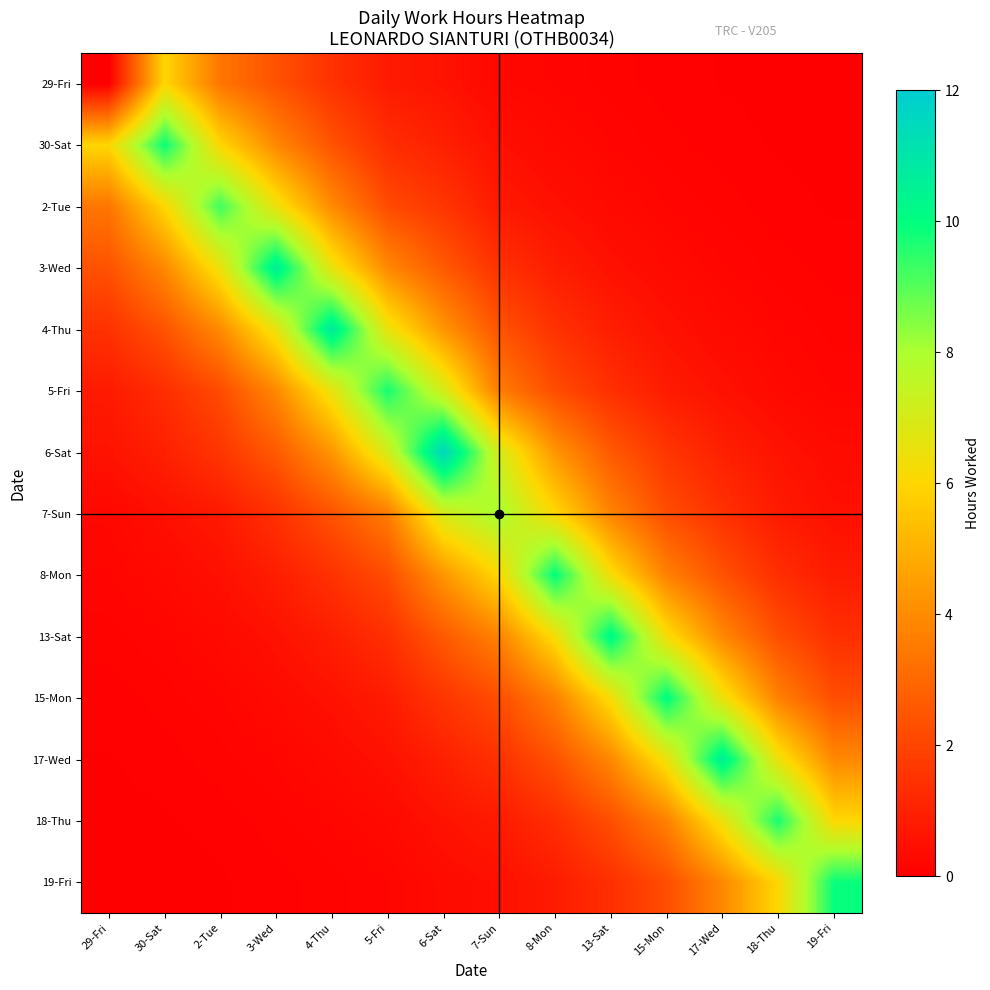

Which has a higher value, 2-Tue or 5-Fri?

2-Tue